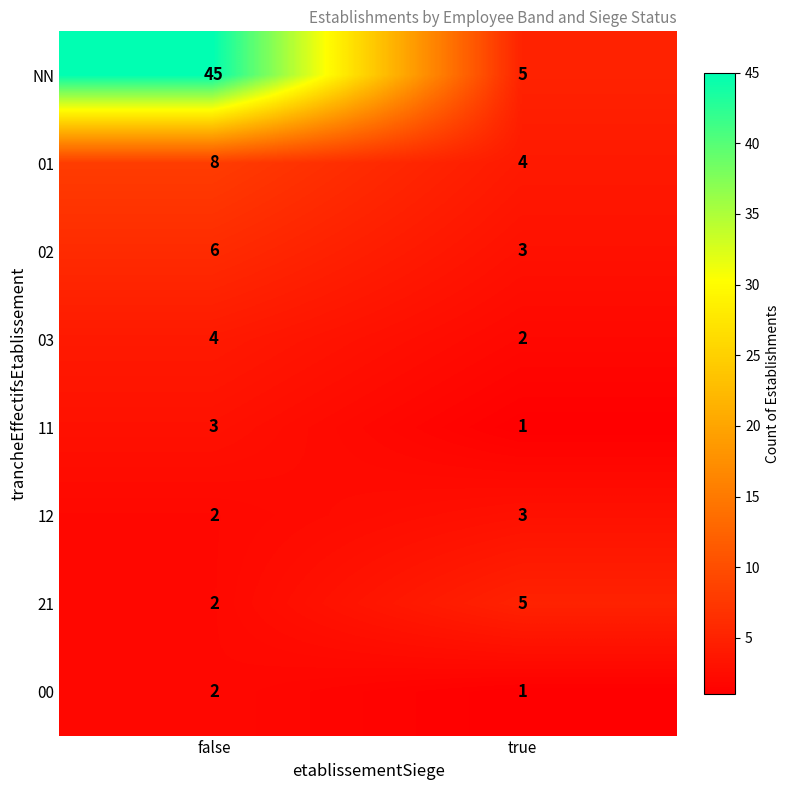

How many categories are shown in the chart?

2